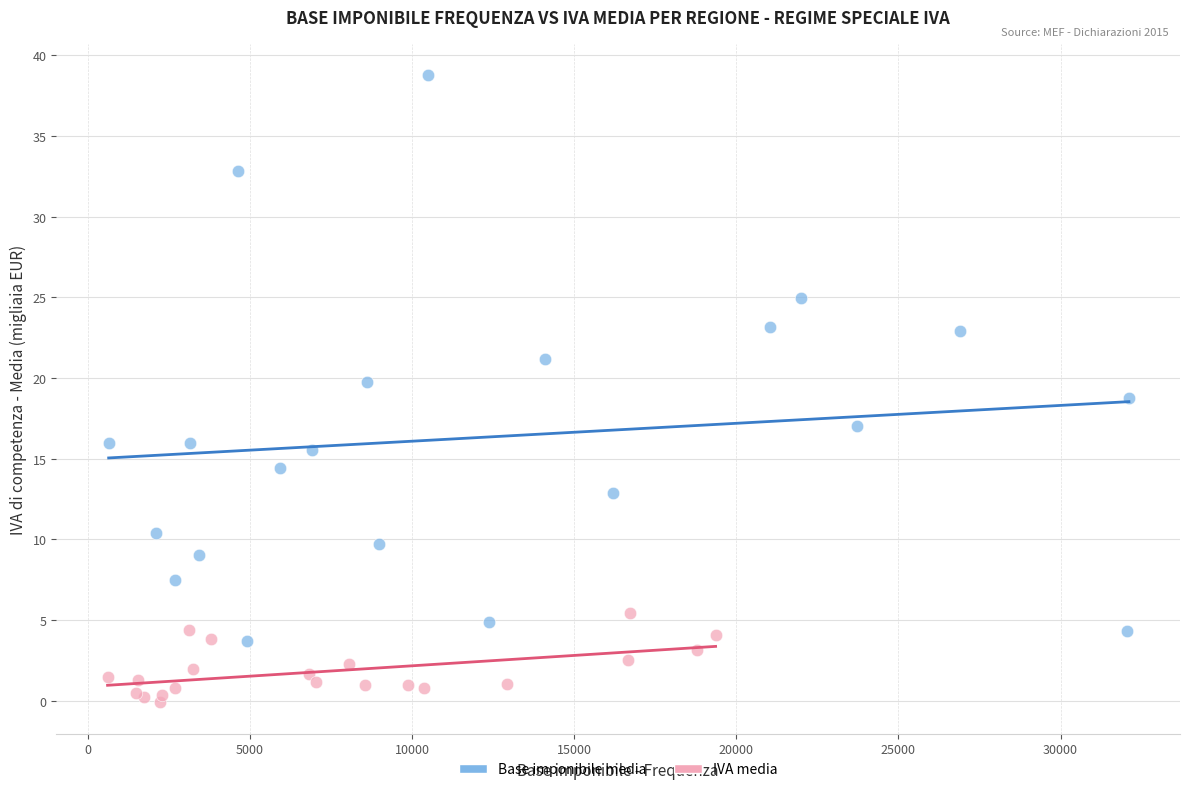

Which series has the widest spread of Y values?

Base imponibile media